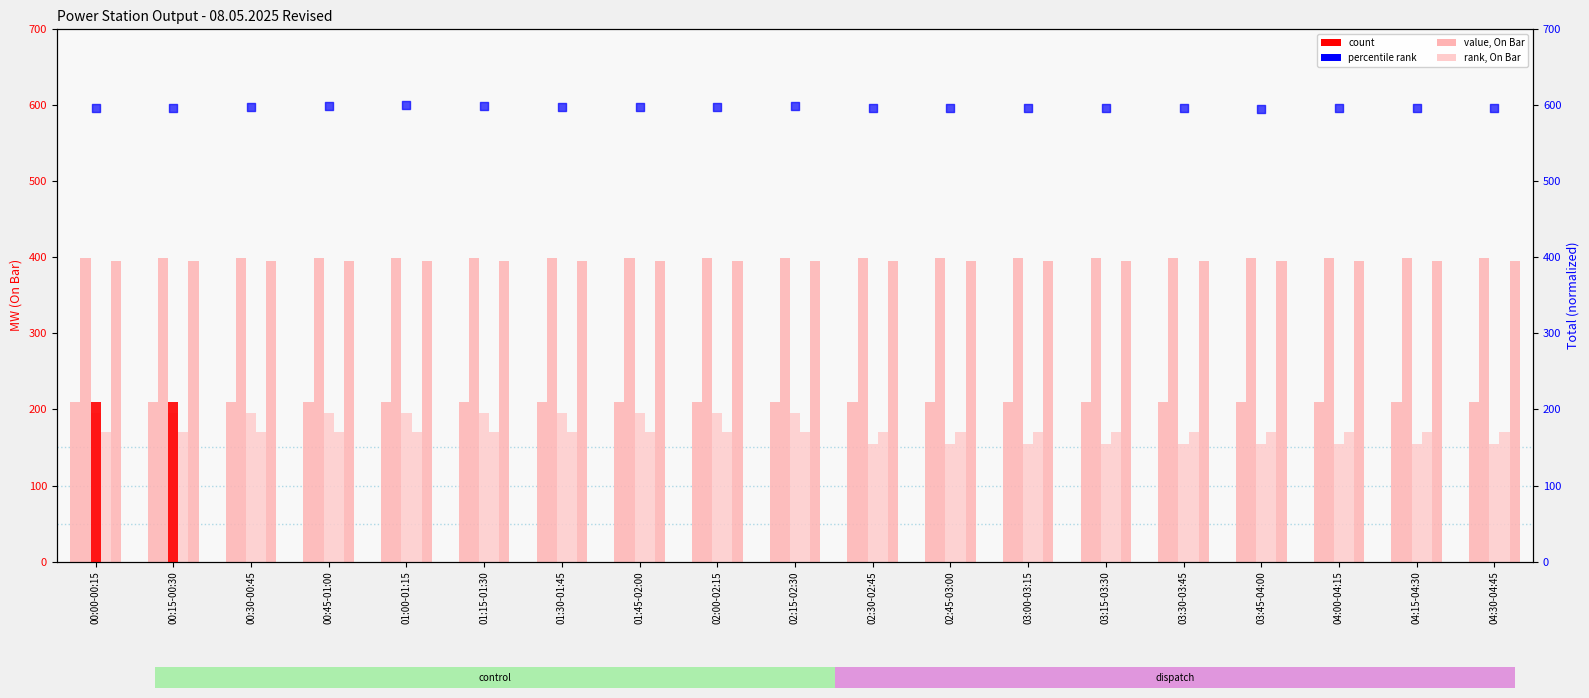

Which series contains the lowest Y value?

BTPS UNIT-III On Bar